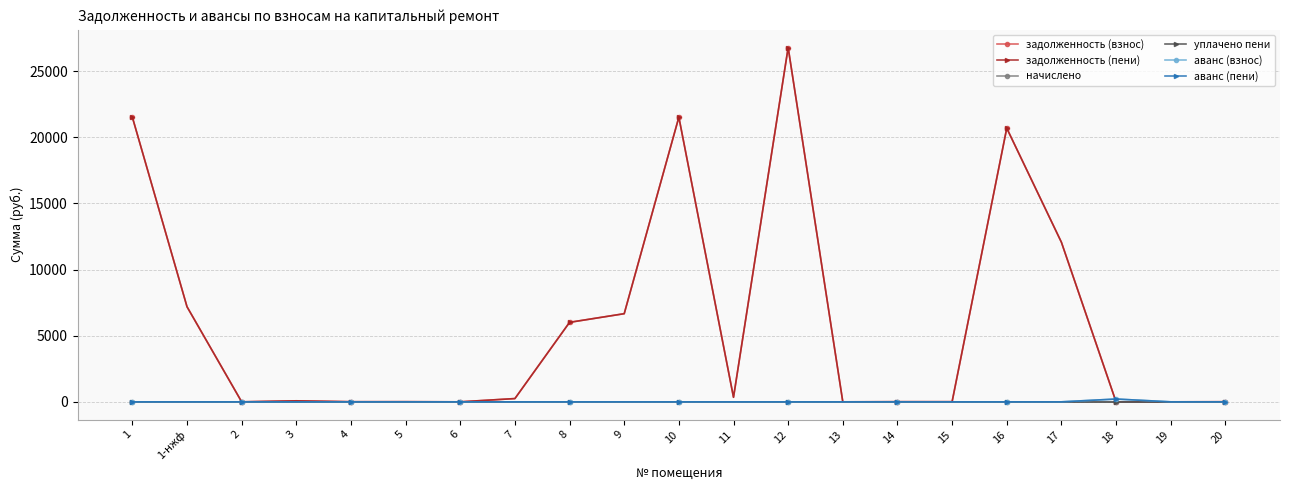

True or false: уплачено пени has more than 1 interior local peaks.

False